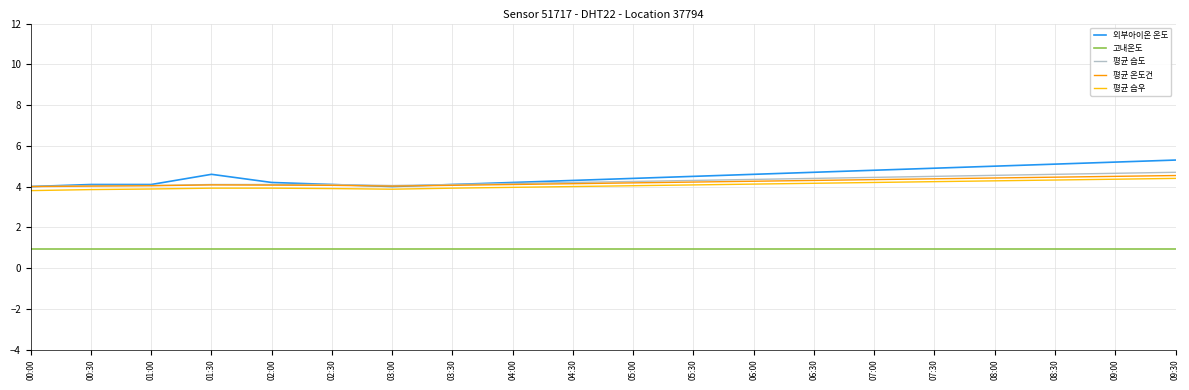

What is the total value across all series at 02:30?

17.1